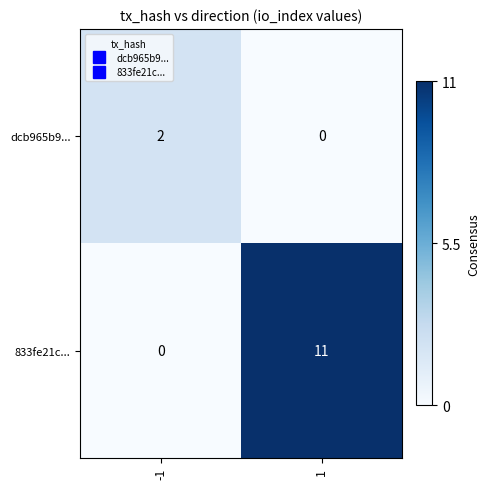

Count the number of data series in this chart.

2